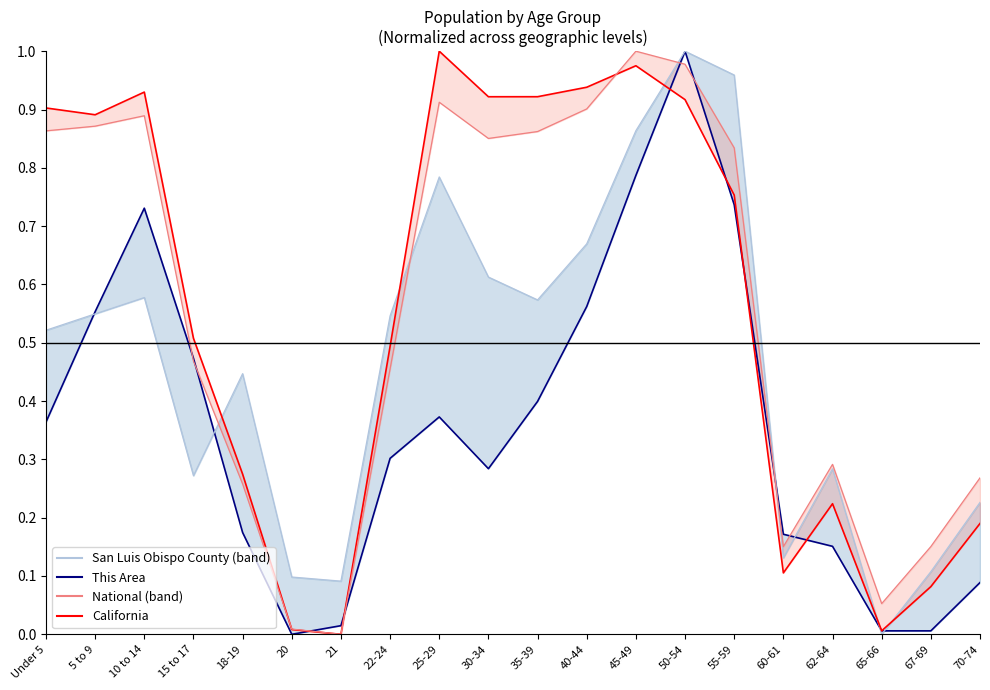

At which label is California closest to 0?

21